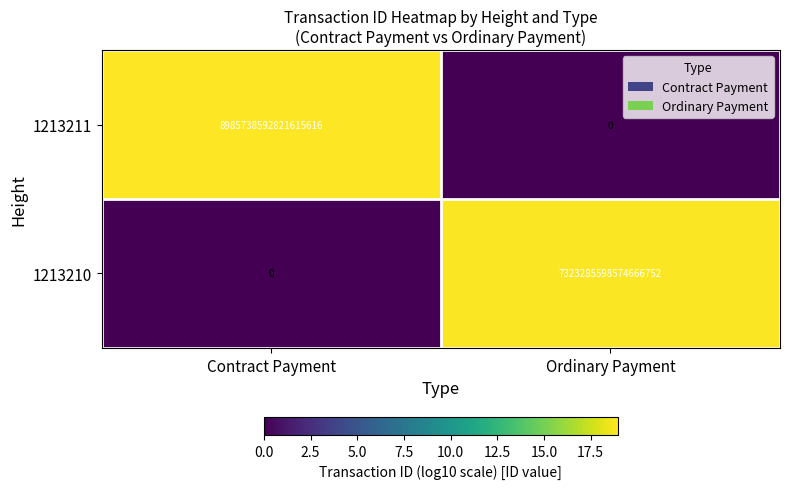

At which label does 1213210 reach its peak?

Ordinary Payment